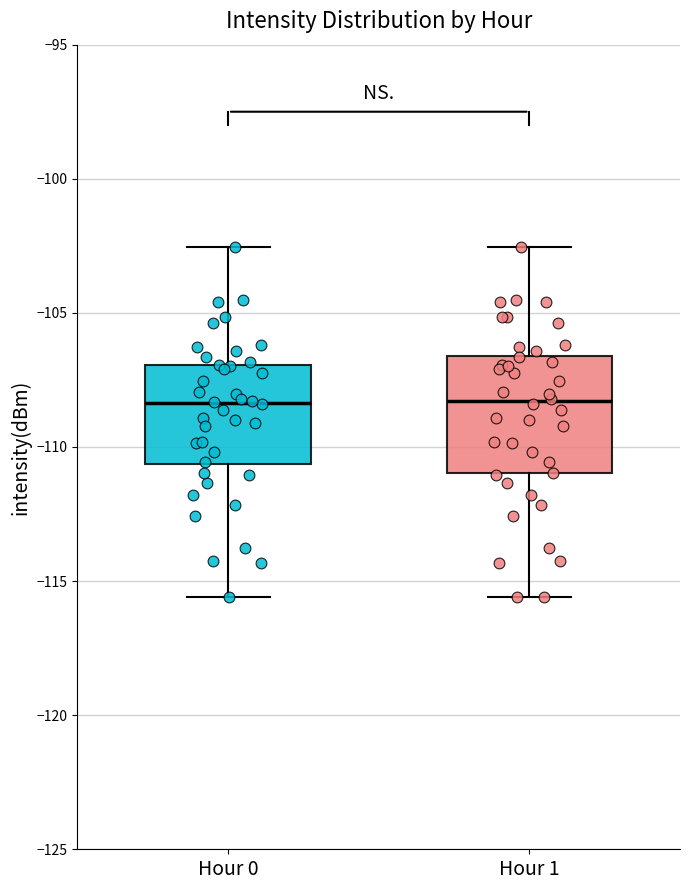

Reading left to right, read every box against the y-axis: the position of its median line, the range the box covers, and the ends of its whiskers. The values are not printed on the chart, so give them approximately, as read against the axis.

Hour 0: median -108.5, box -110.5 to -107.0, whiskers -115.5 to -102.5
Hour 1: median -108.5, box -111.0 to -106.5, whiskers -115.5 to -102.5